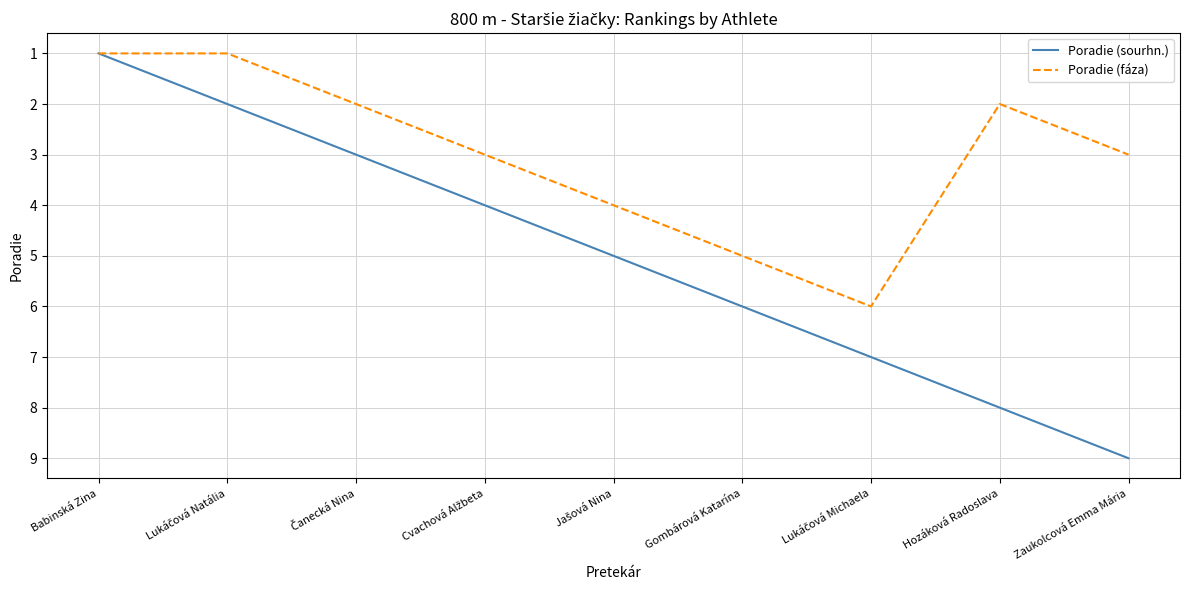

What is the average value of the Poradie (sourhn.) series?

5